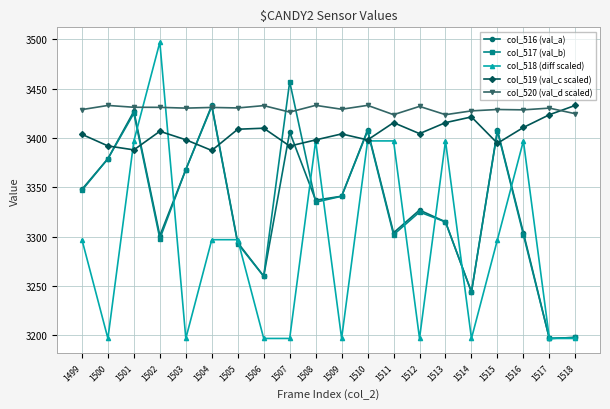

What is the maximum value shown in the chart?

3497.0